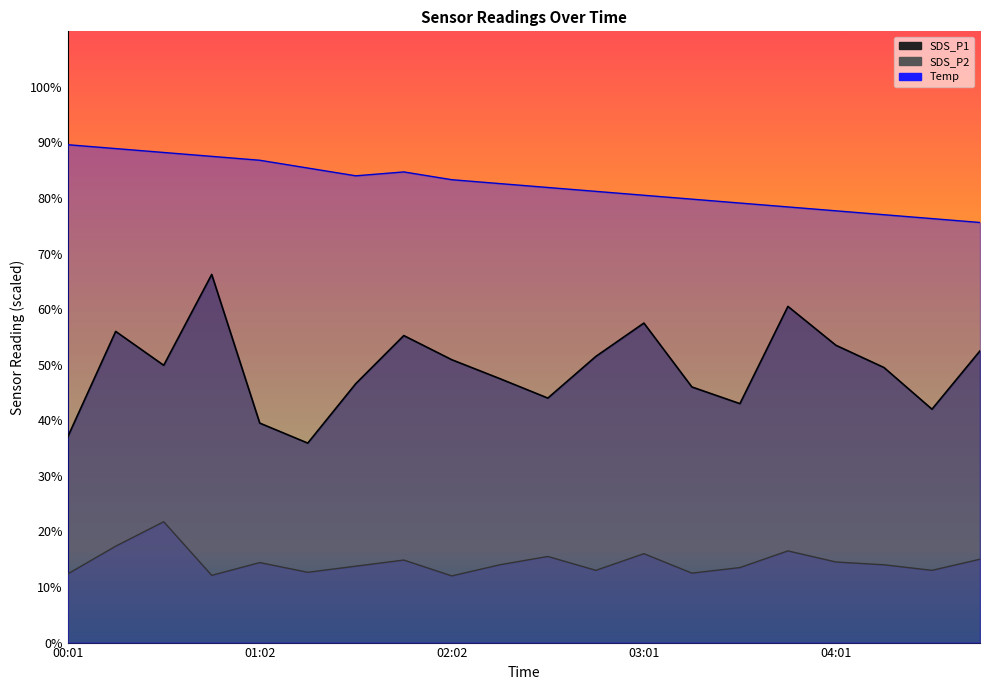

At how many categories does at least one series exceed 26?

20